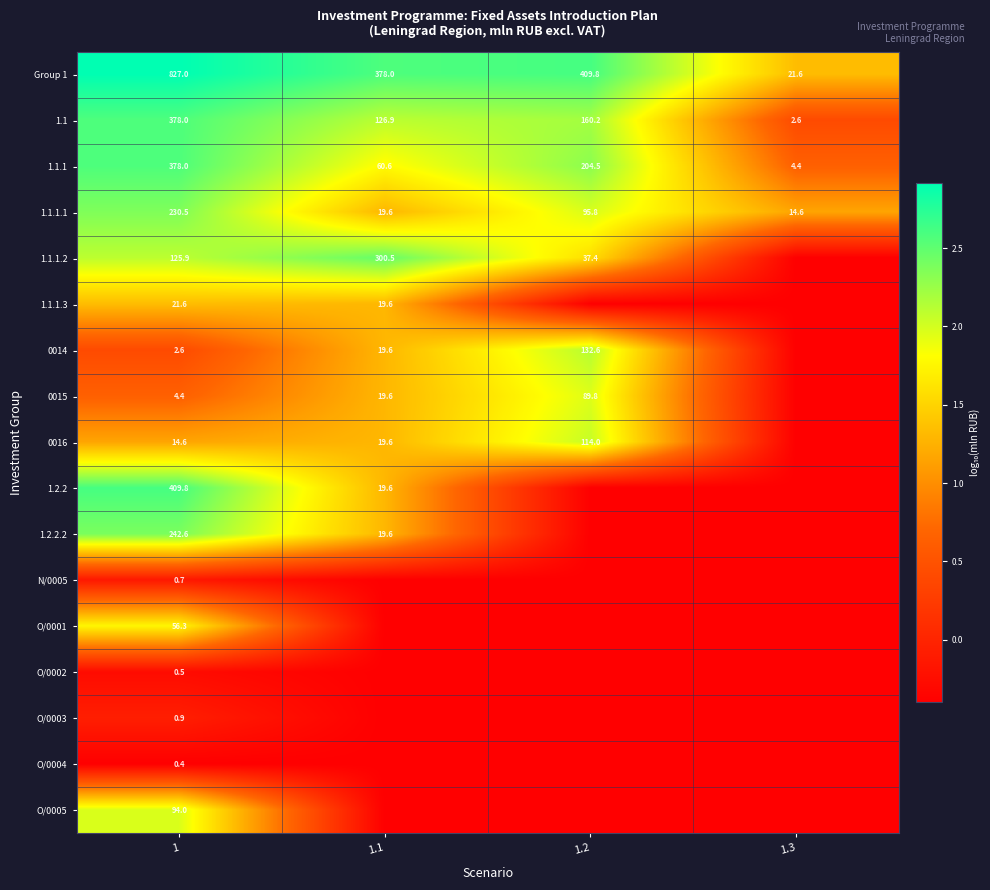

Is the value of 0016 at 1 greater than the value of 1.1.1.2 at 1?

No